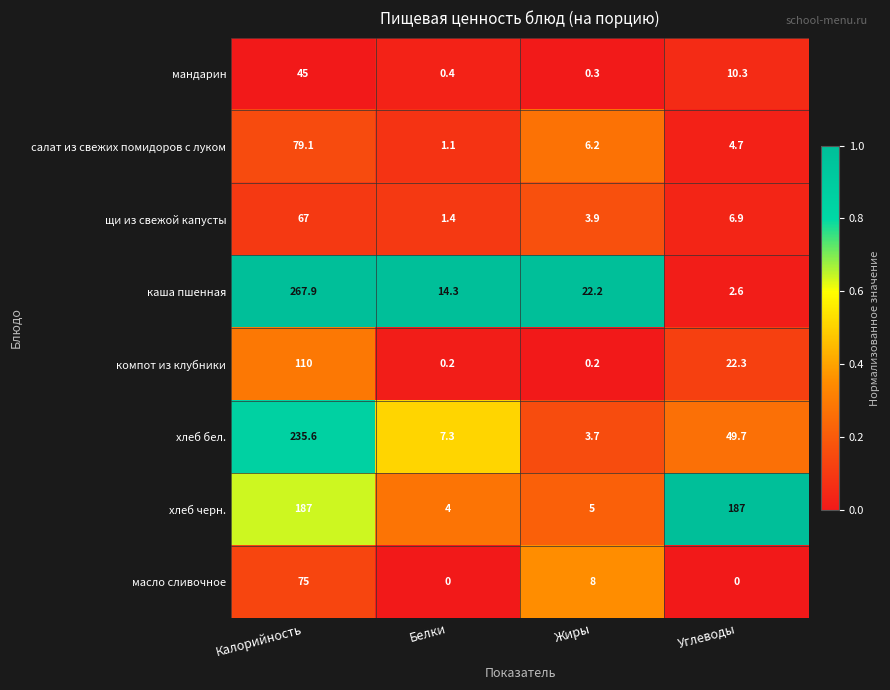

Which label corresponds to the largest value in the chart?

Калорийность